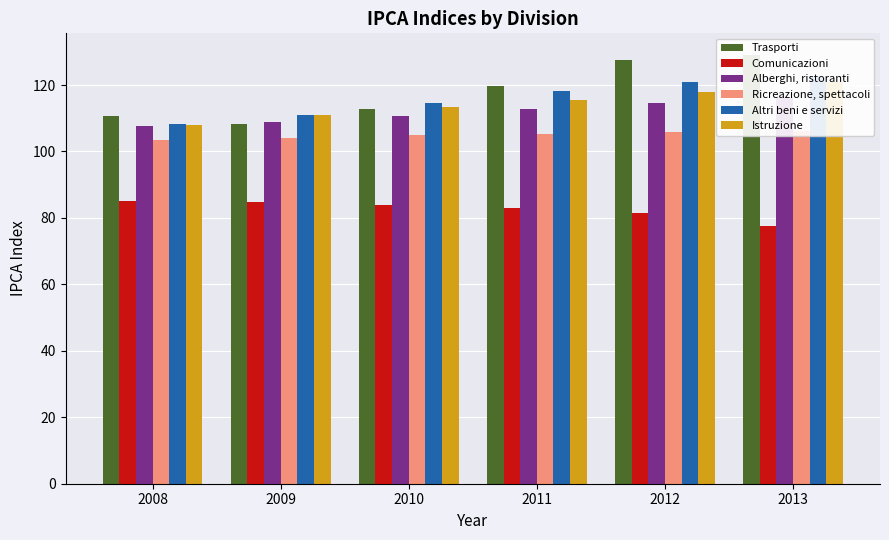

What is the spread (max minus min) of values at 2011?

36.9